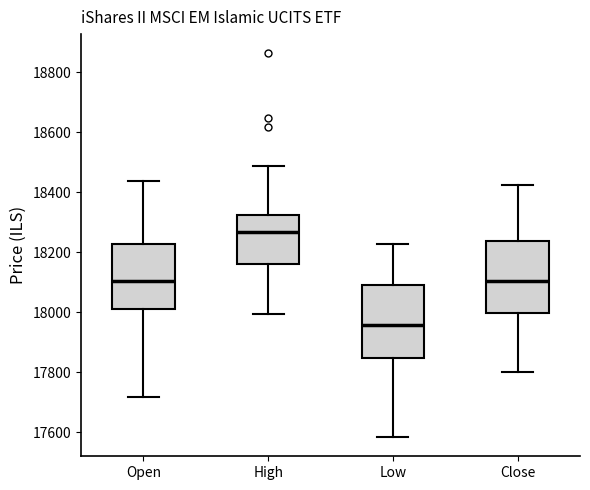

Which box has the lowest median line?

Low